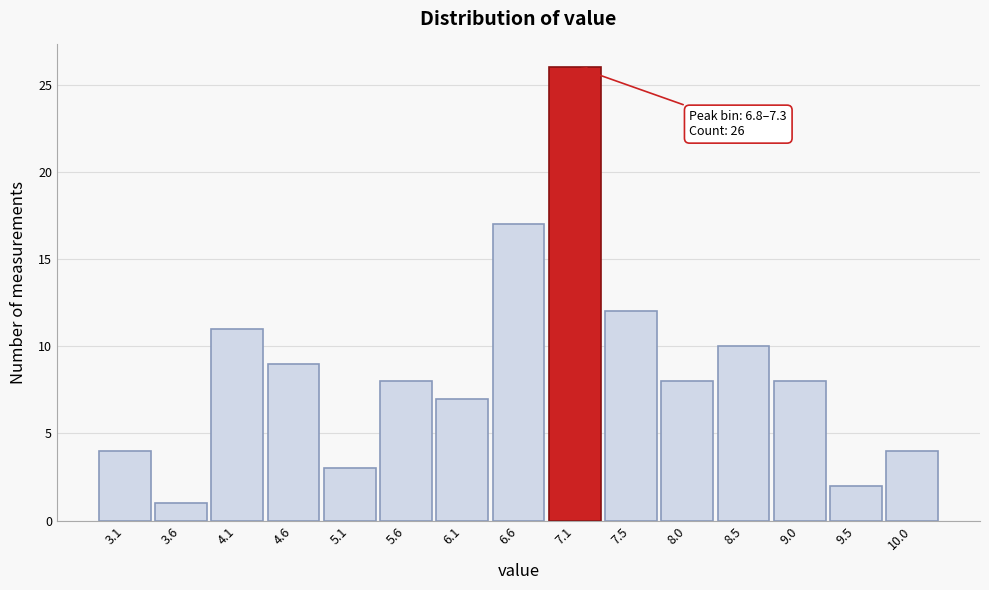

Over which range of the x-axis is the bar tallest?

6.85 to 7.30